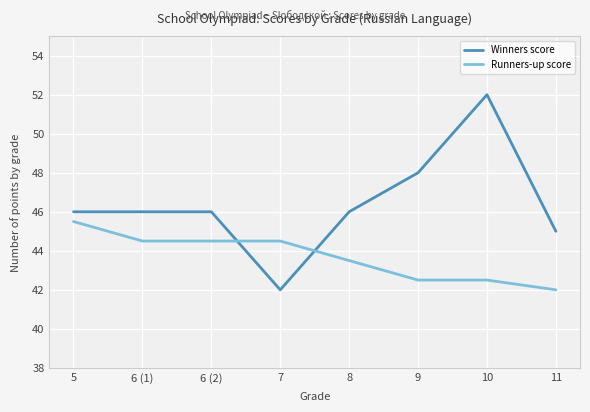

What is the maximum value shown in the chart?

52.0